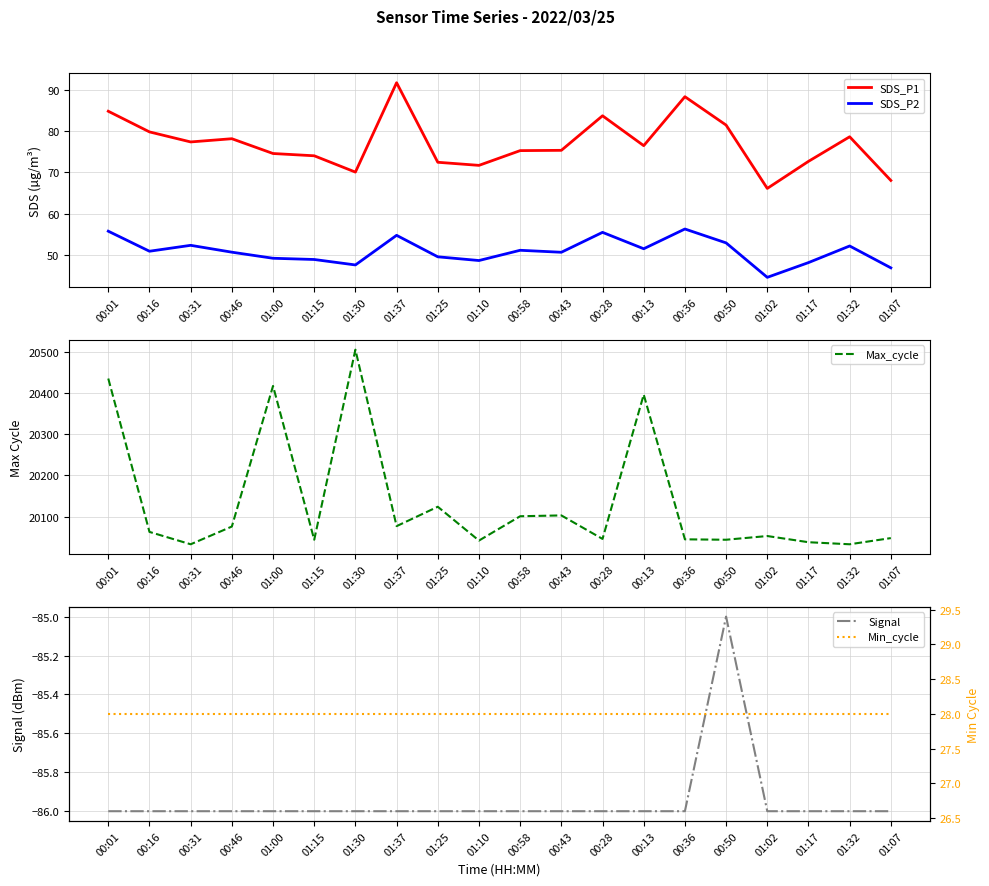

Between 01:00 and 01:07, which is larger?

01:00